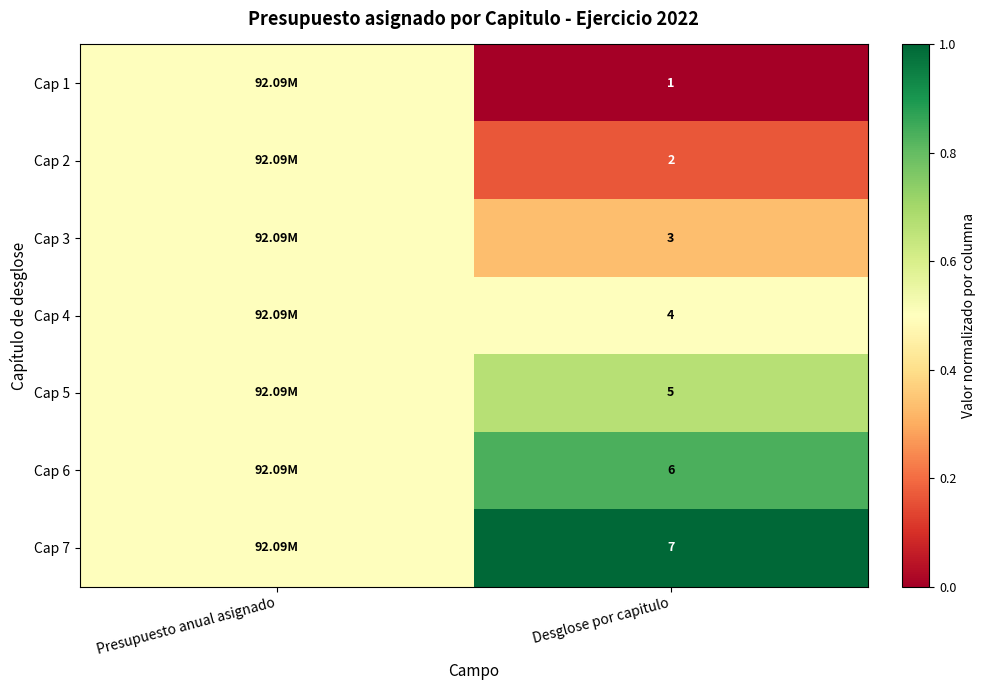

Which category has the highest value in the Cap 1 series?

Presupuesto anual asignado